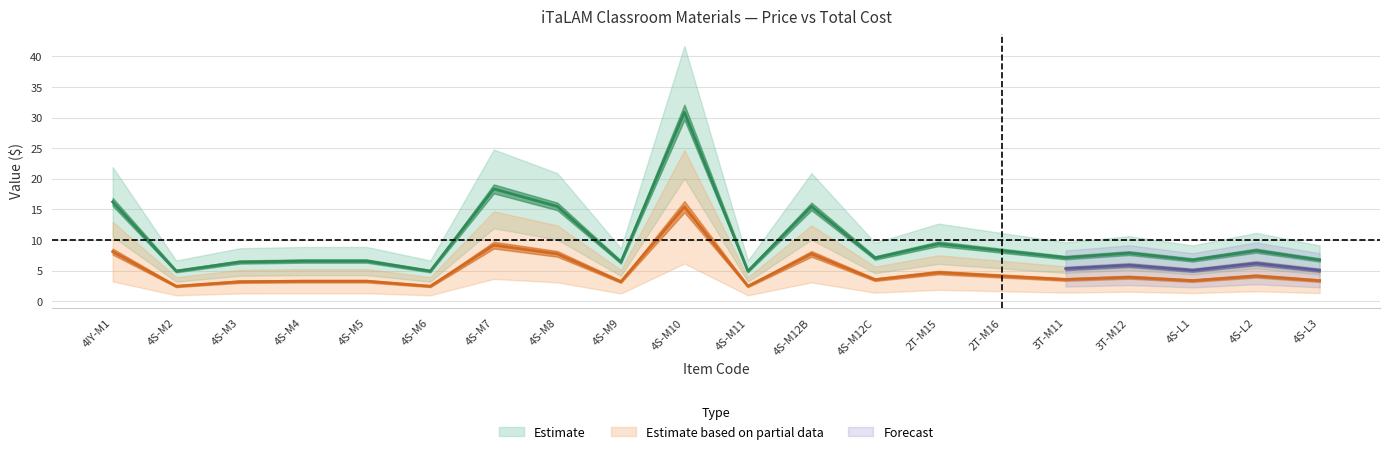

Reading left to right, transcribe all the data shown in this chart.

qty_times_price: 16.2	4.9	6.4	6.6	6.6	4.9	18.4	15.5	6.4	30.9	4.9	15.5	7.1	9.4	8.3	7.1	7.9	6.8	8.3	6.8
price: 8.1	2.5	3.2	3.3	3.3	2.5	9.2	7.8	3.2	15.4	2.5	7.8	3.5	4.7	4.1	3.6	3.9	3.4	4.1	3.4